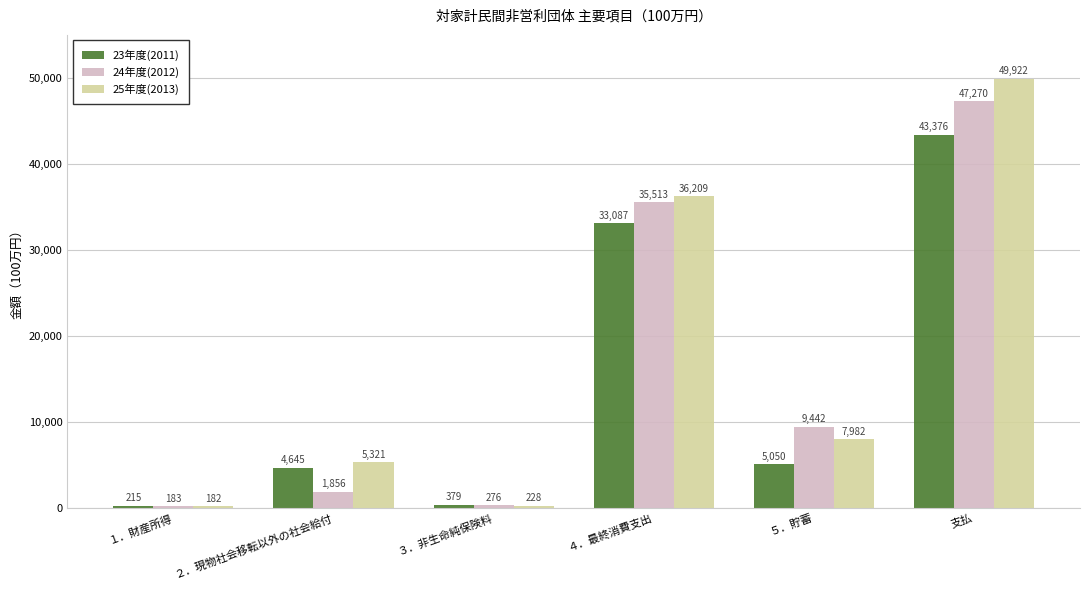

Are the bars grouped side by side (vs. stacked)?

Yes